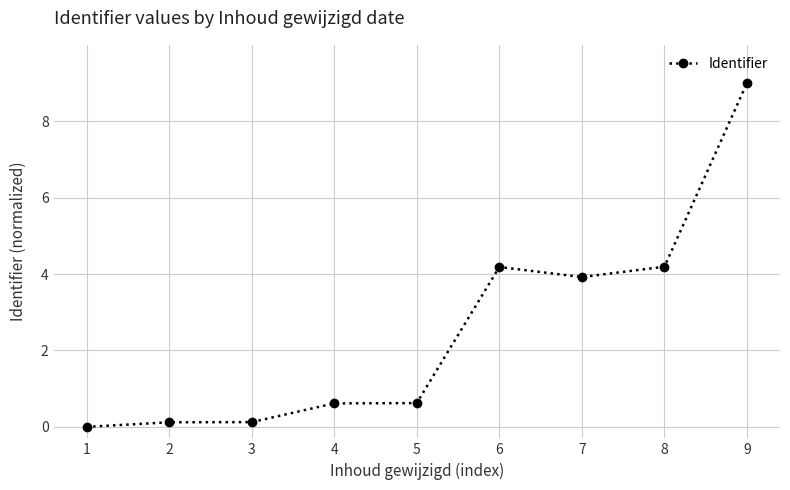

Reading right to left, list all the values displayed in this chart.

9.0	4.2	3.9	4.2	0.6	0.6	0.1	0.1	0.0